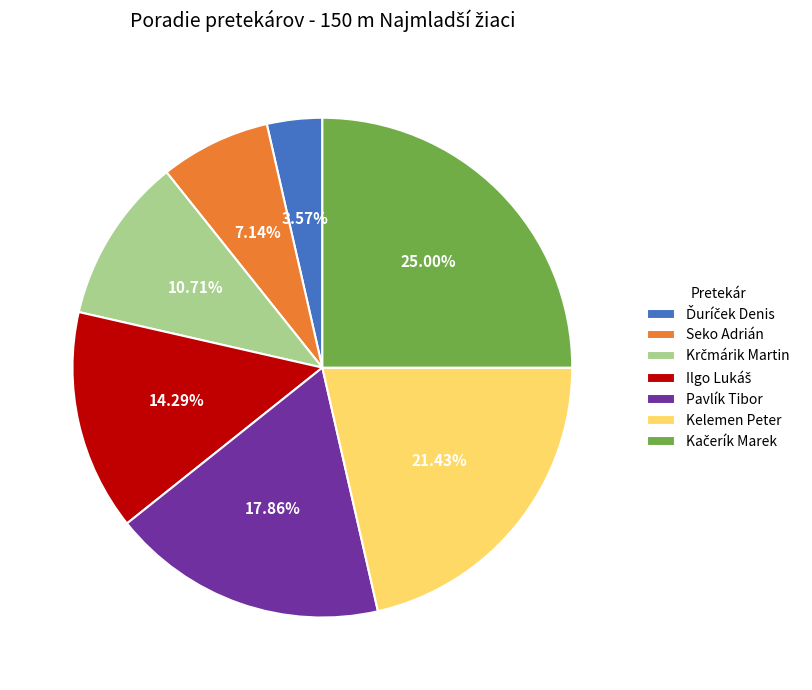

Is there any slice that represents more than half of the pie?

No